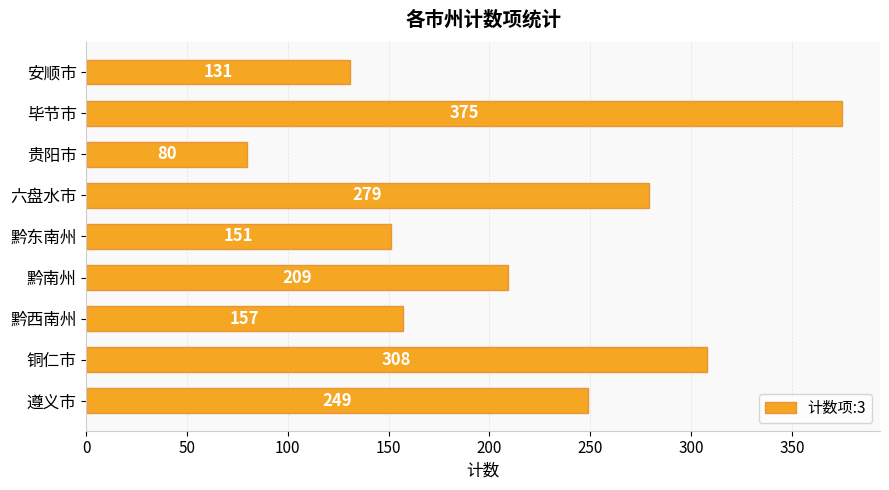

The value at 毕节市 is 375. True or false?

True